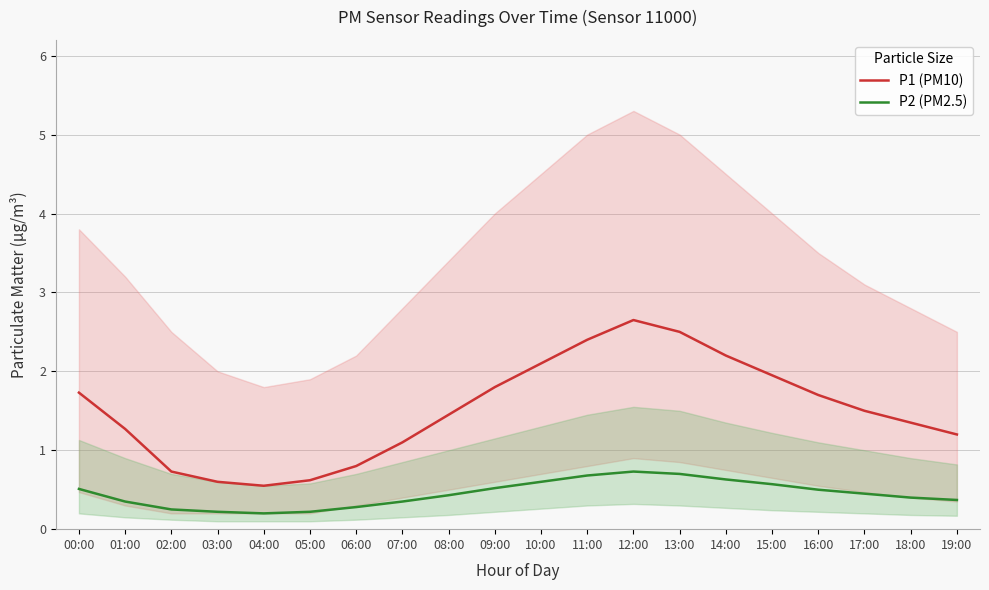

What position from the right is 03:00?

17